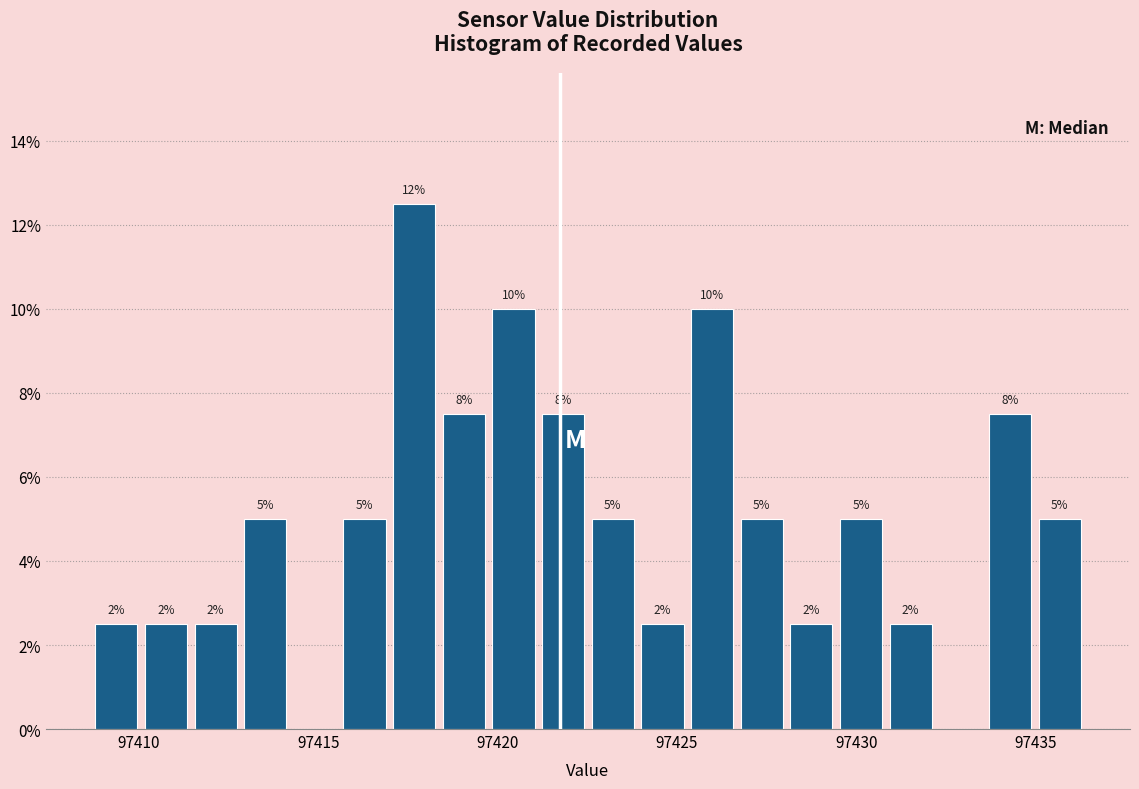

Read against the x-axis, roughly where is the centre of the tallest bar?

97417.5